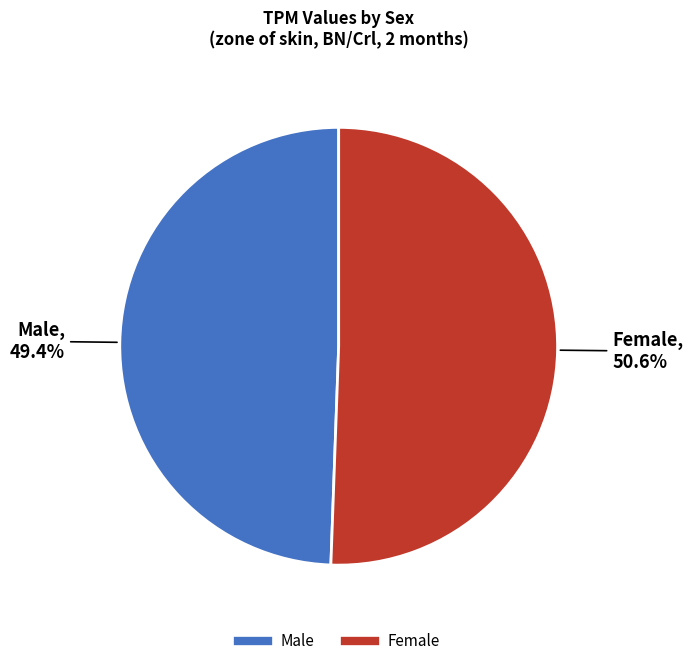

Is there any slice that represents more than half of the pie?

Yes